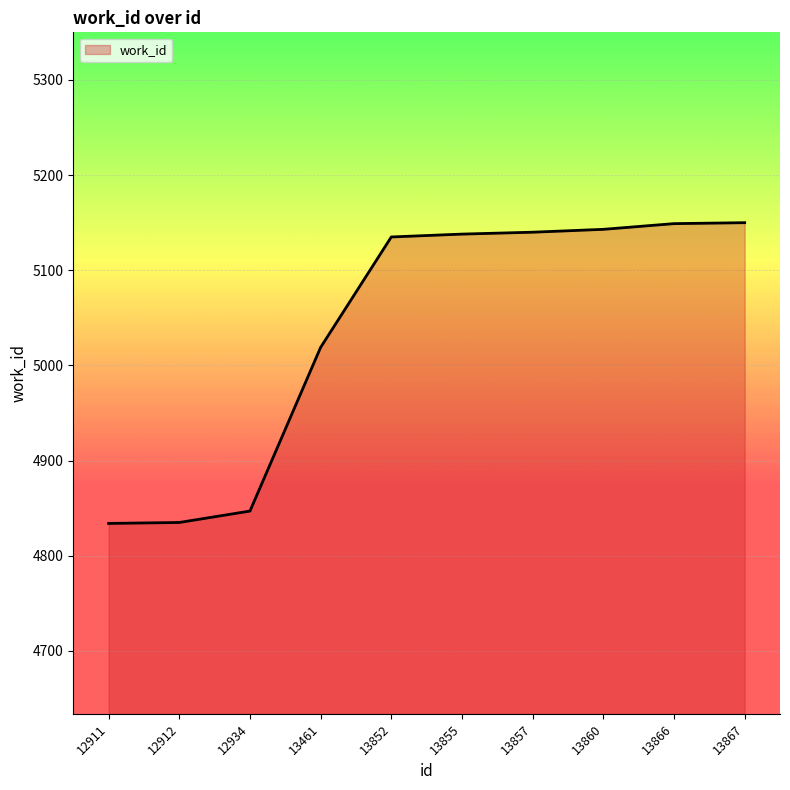

What is the smallest value displayed?

4834